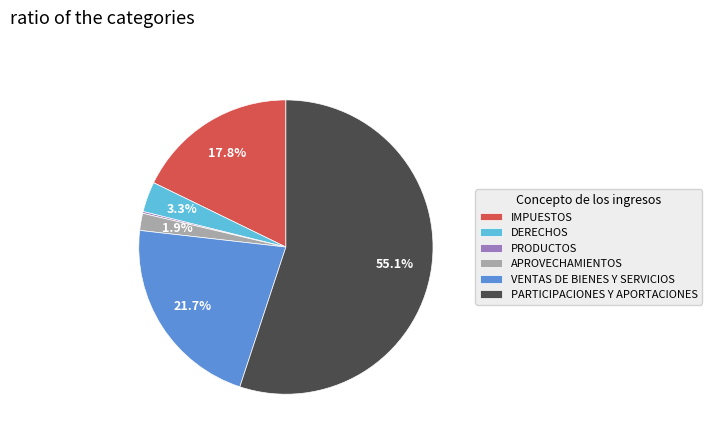

Does PARTICIPACIONES Y APORTACIONES represent more than half of the total?

Yes